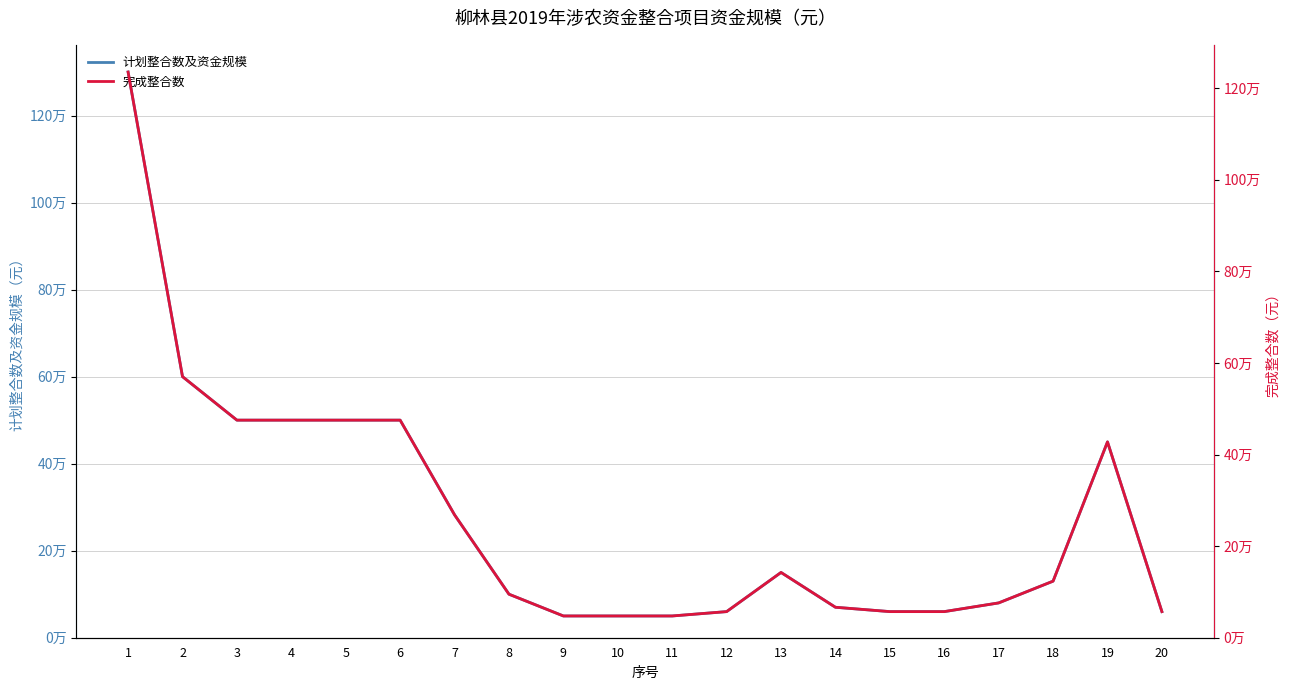

What are all the series names shown in the legend?

计划整合数及资金规模, 完成整合数